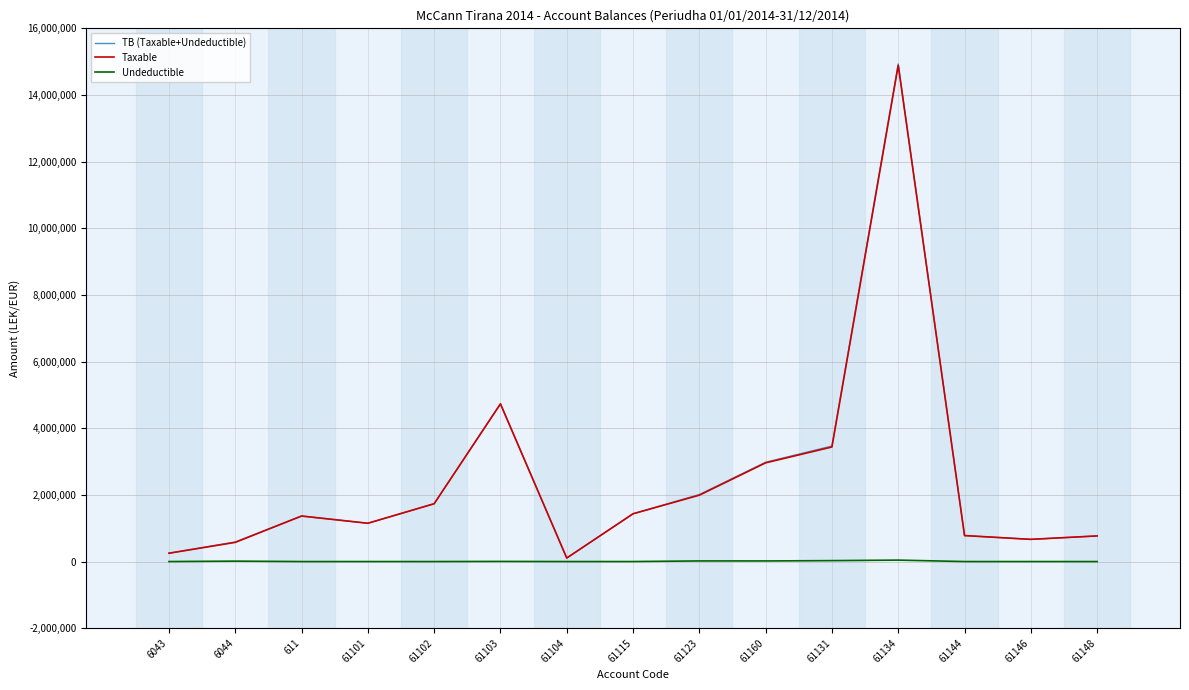

What is the total value across all series at 61102?

3470303.0